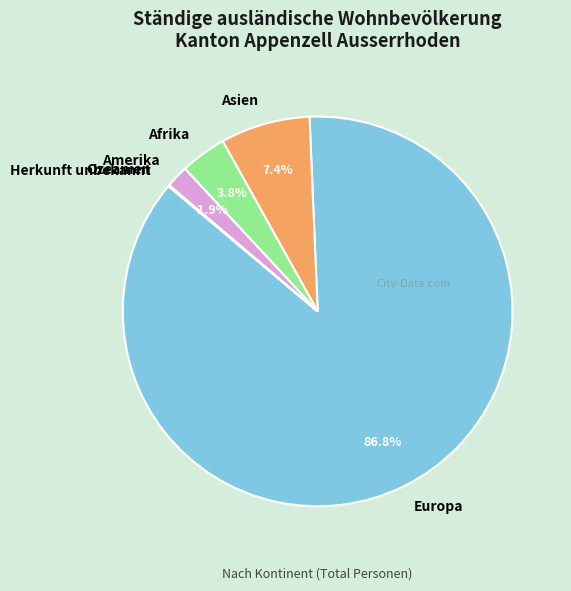

Which category has the biggest portion of the pie?

Europa